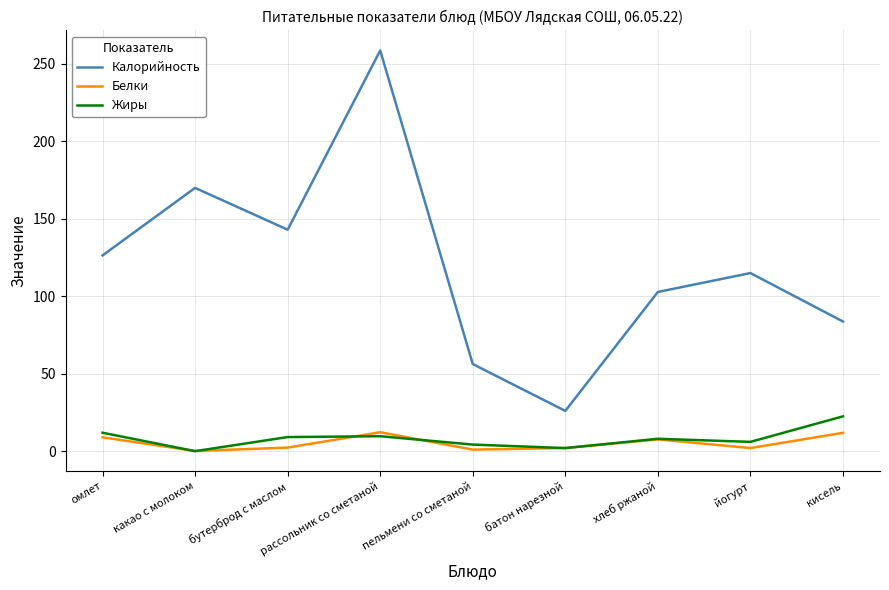

What is the highest value of the Калорийность series?

258.7